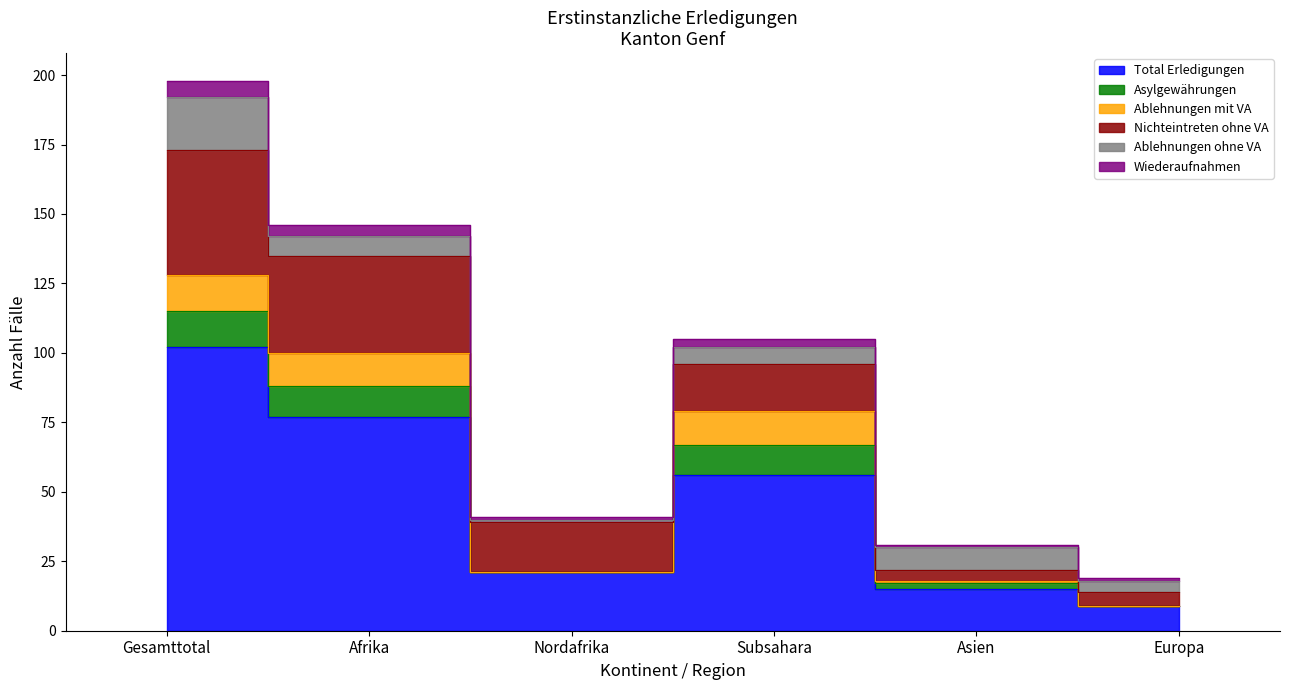

What is the highest value of the Wiederaufnahmen series?

6